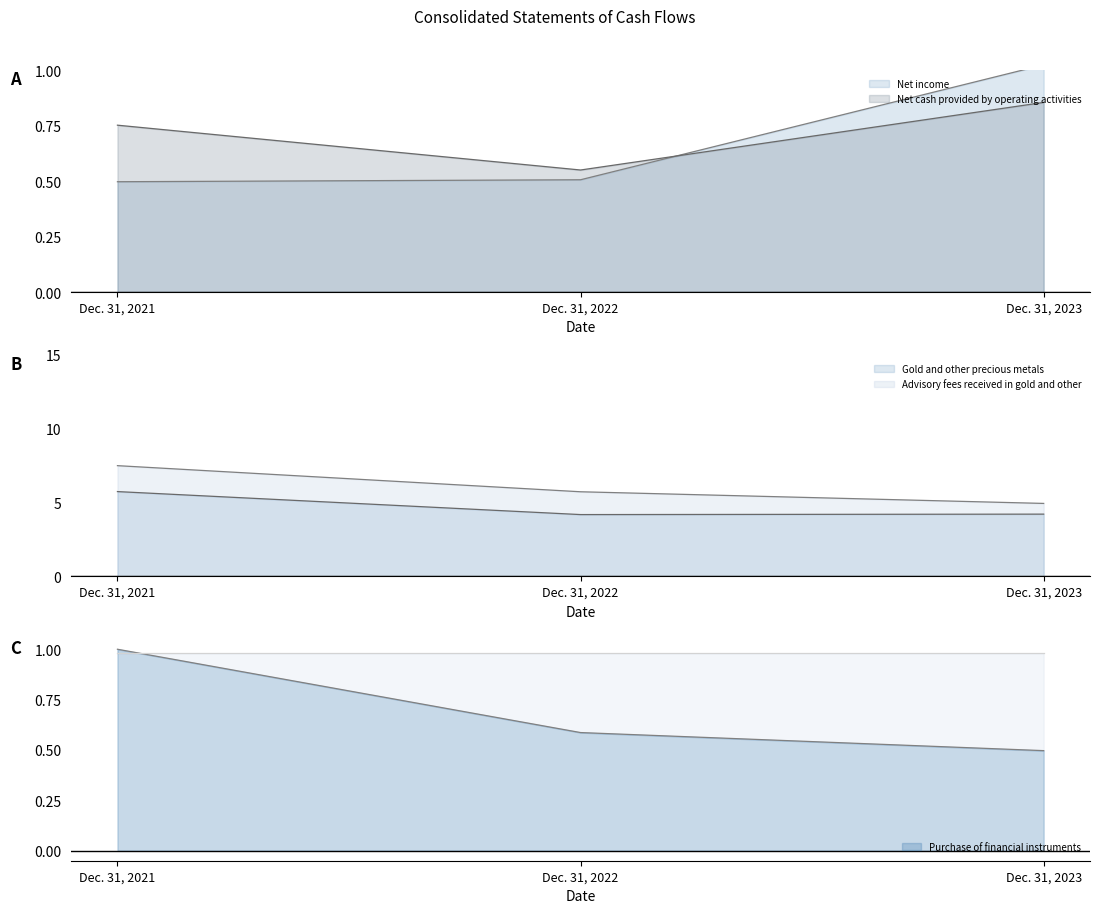

At which category is the sum across all series the highest?

Dec. 31, 2021